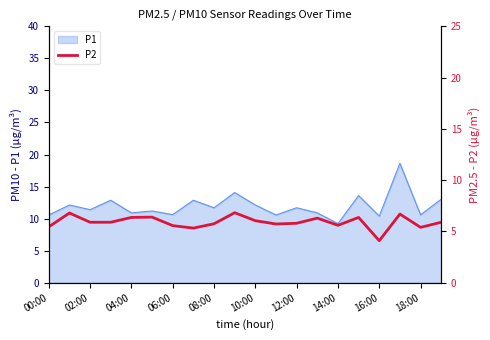

What is the maximum value for P1?

18.6